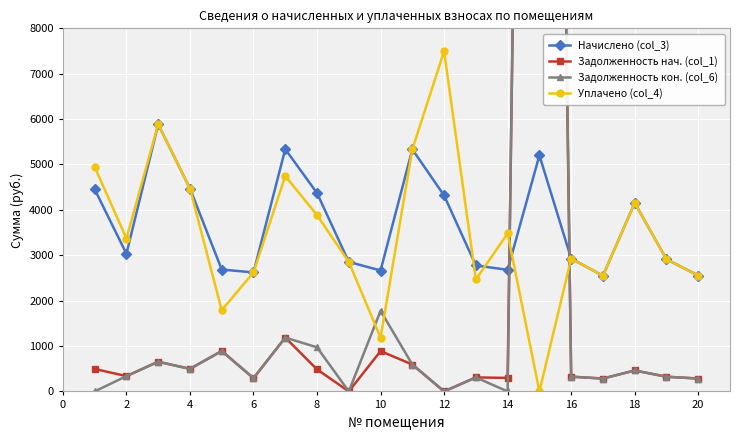

True or false: Начислено (col_3) has more than 1 points higher than both neighbors.

True